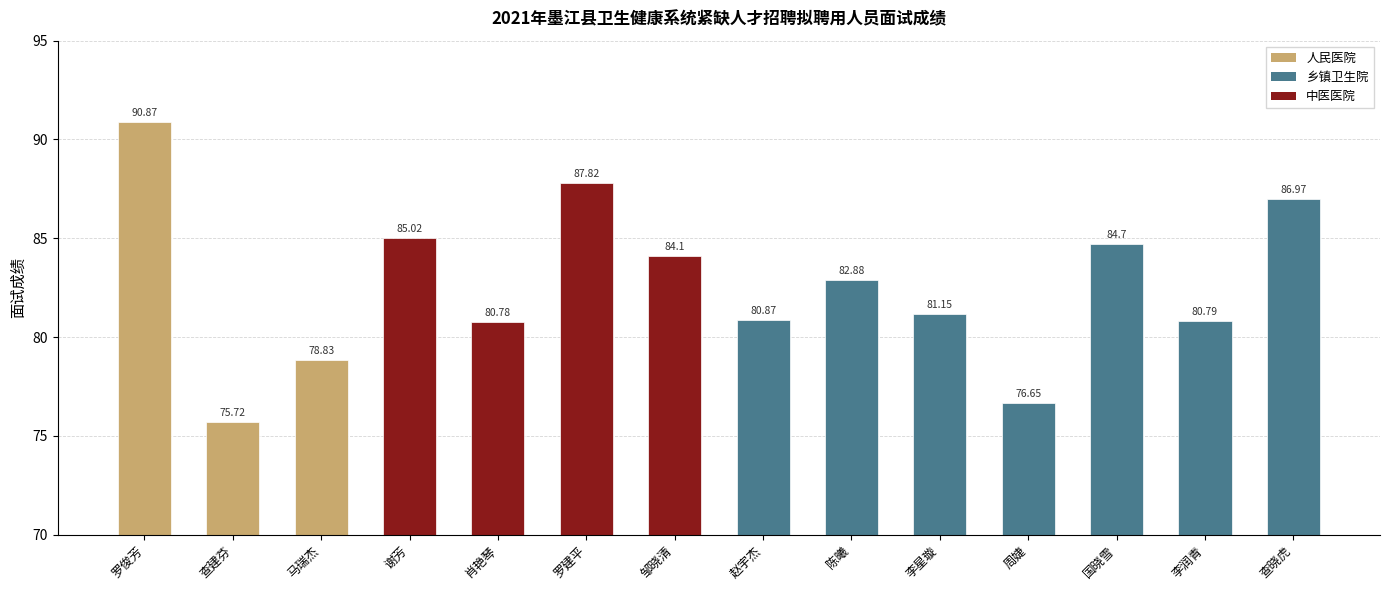

At which category does the chart reach its minimum across all series?

查建芬